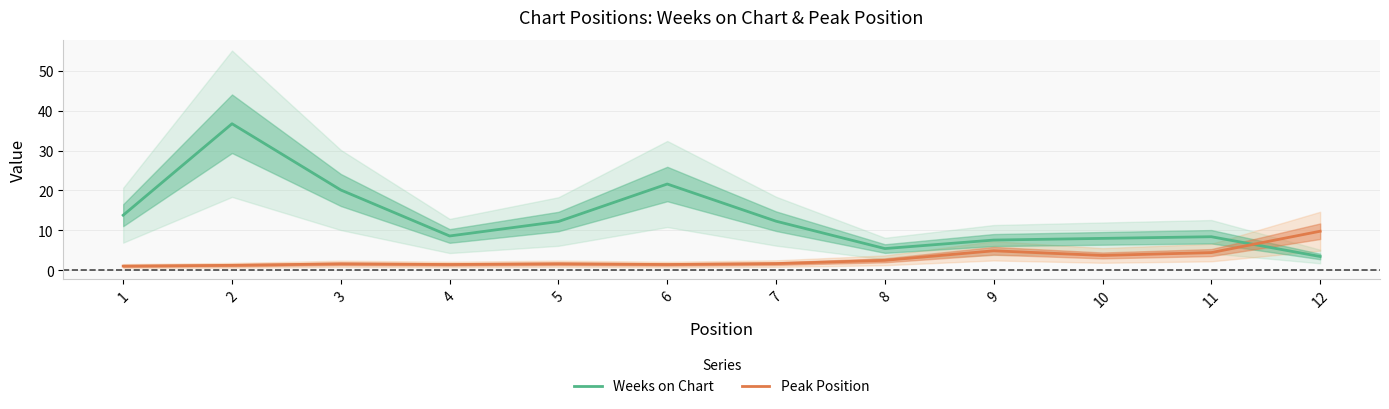

Reading left to right, list all the values displayed in this chart.

Weeks on Chart: 13.8	36.7	20.1	8.6	12.2	21.6	12.3	5.4	7.5	8.0	8.4	3.4
Peak Position: 1.0	1.2	1.6	1.4	1.6	1.4	1.6	2.5	4.8	3.7	4.4	9.8